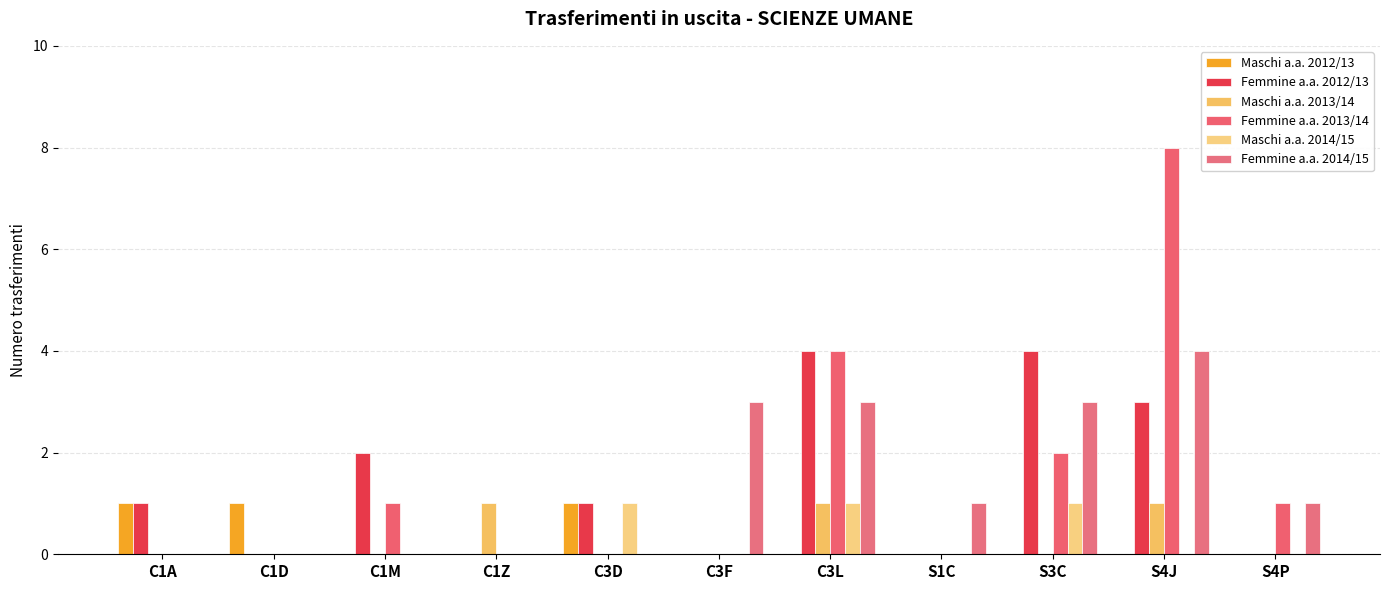

How many series are shown in this chart?

6